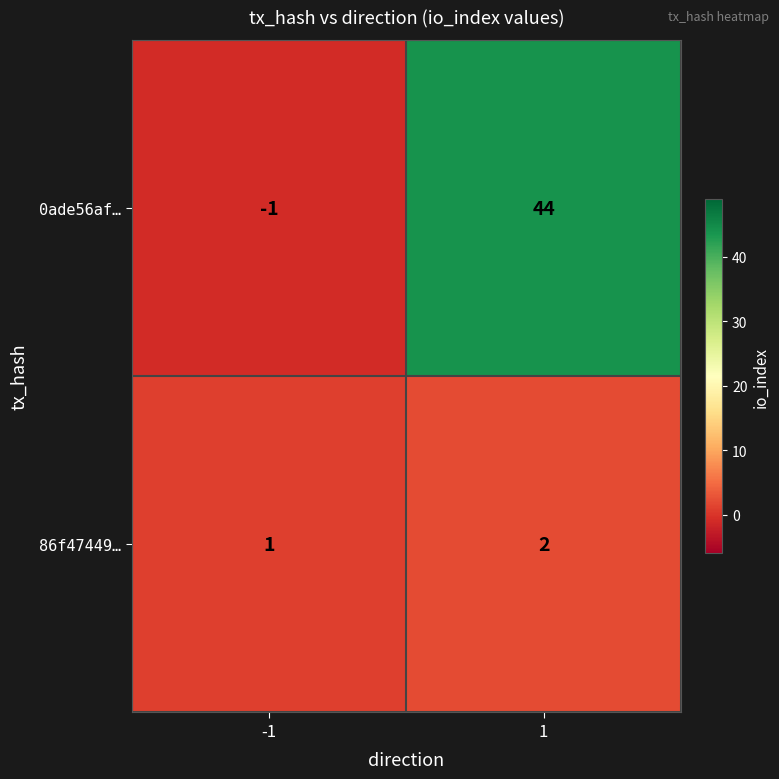

What is the sum of all 0ade56af… values?

43